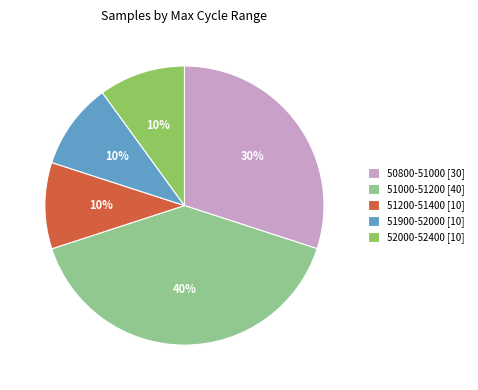

To the nearest percent, what portion does 51200-51400 [10] represent?

10%